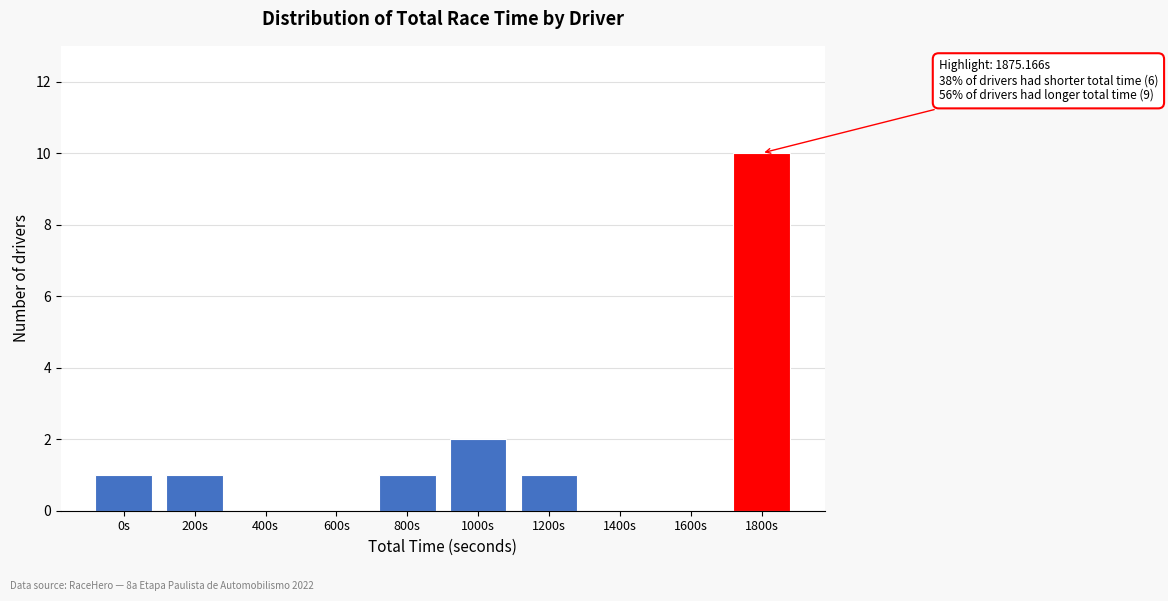

Reading left to right, list all the values displayed in this chart.

0s=1	200s=1	400s=0	600s=0	800s=1	1000s=2	1200s=1	1400s=0	1600s=0	1800s=10